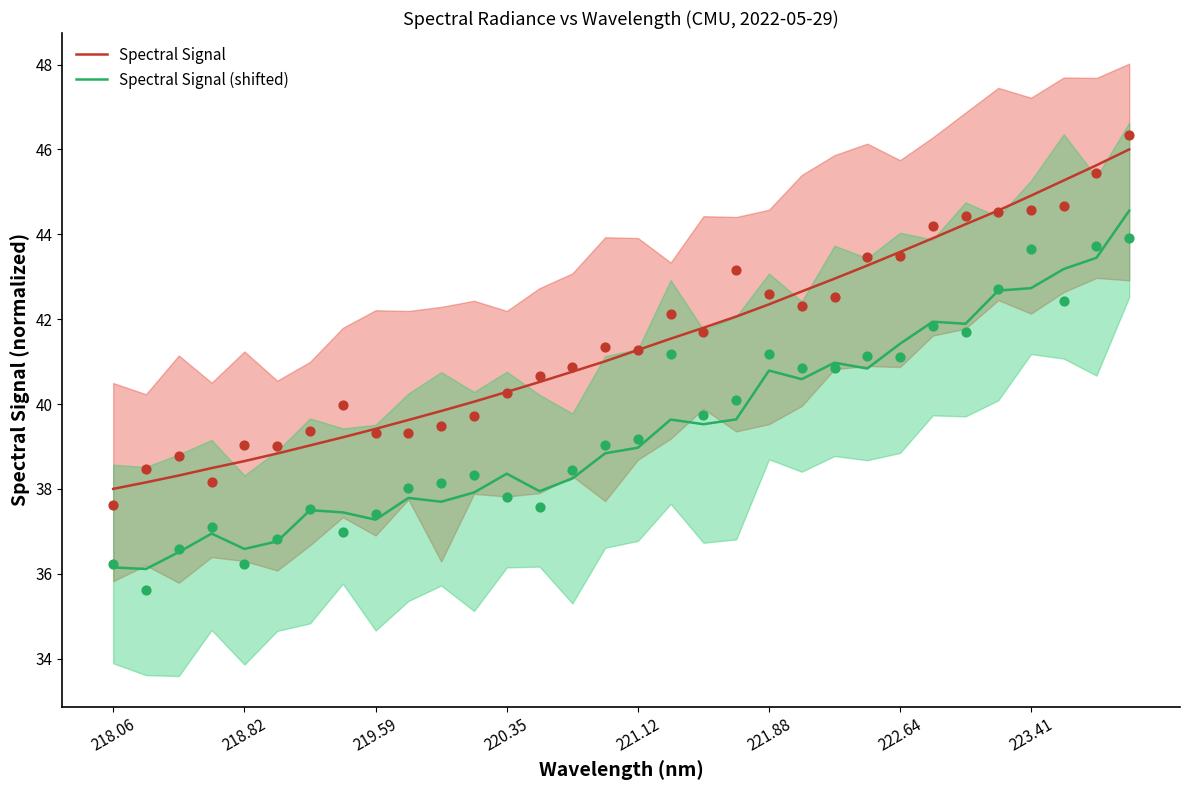

Which series has the largest total across all categories?

Spectral Signal